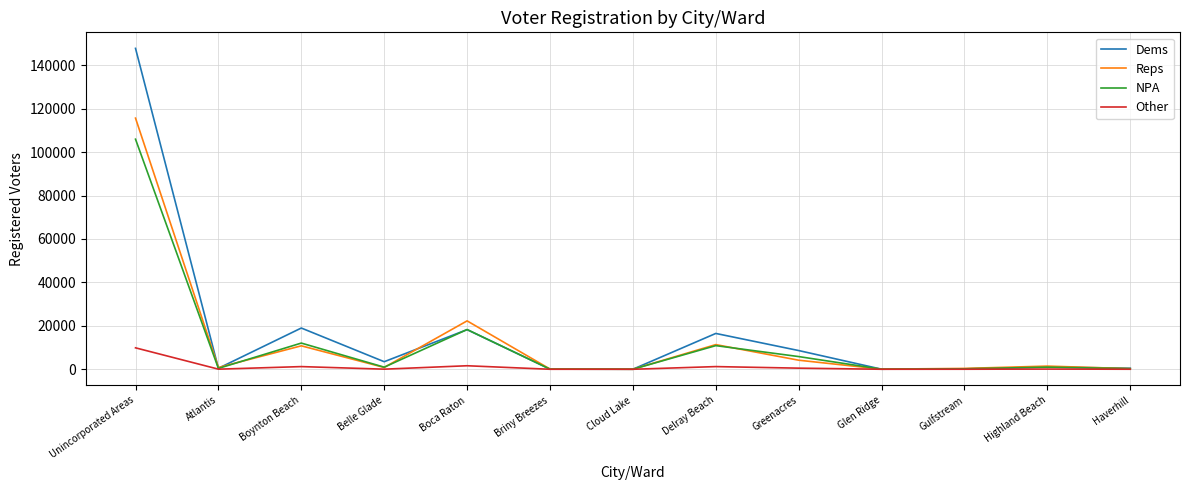

Rank the series by their maximum value, from lowest to highest.

Other, NPA, Reps, Dems